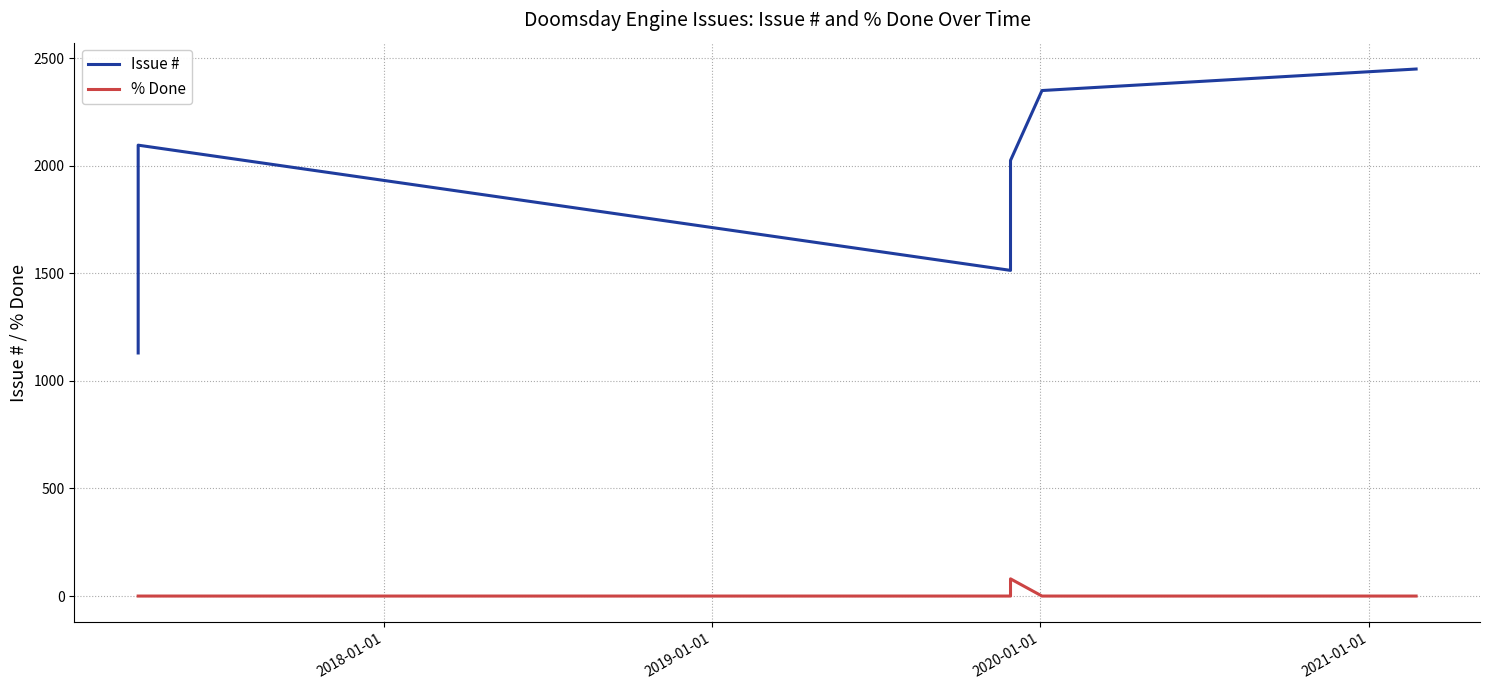

True or false: % Done has a value of 0 at 2020-01-01.

True